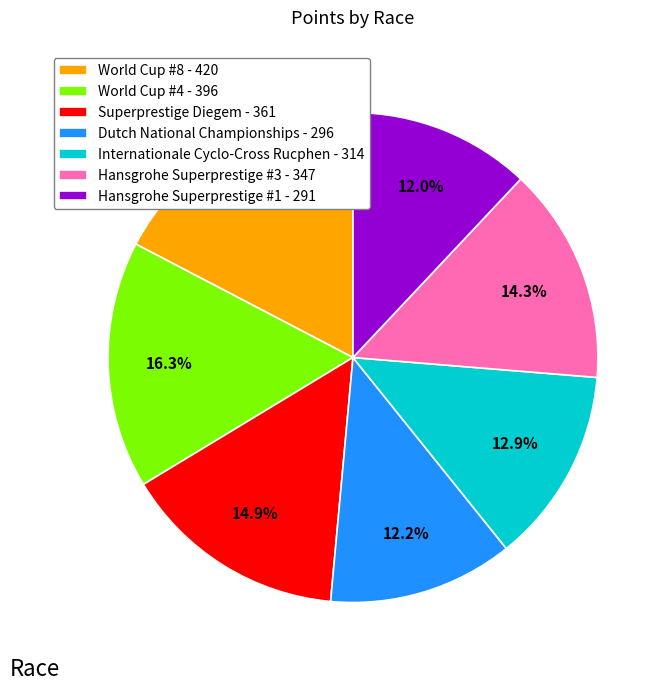

To the nearest percent, what portion does Hansgrohe Superprestige #3 represent?

14%